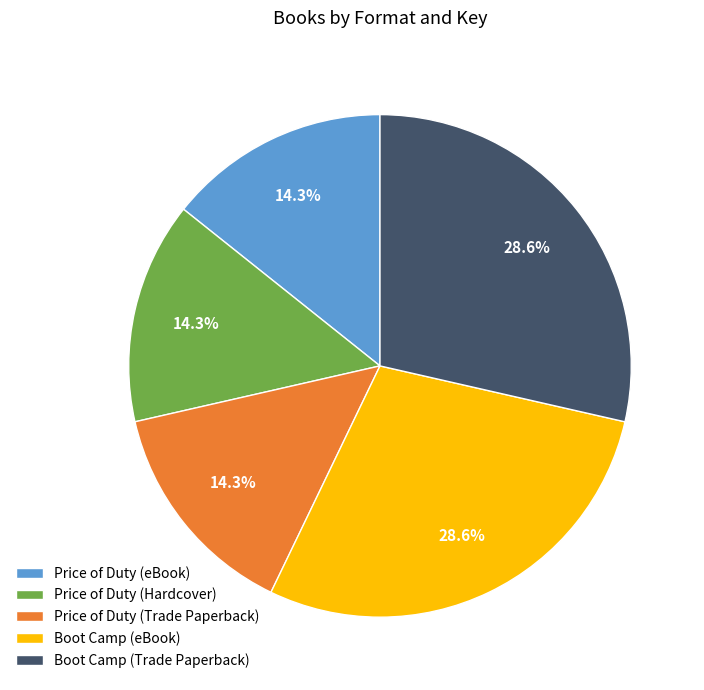

What is the ratio of the value at Price of Duty (Trade Paperback) to the value at Boot Camp (Trade Paperback)?

0.5